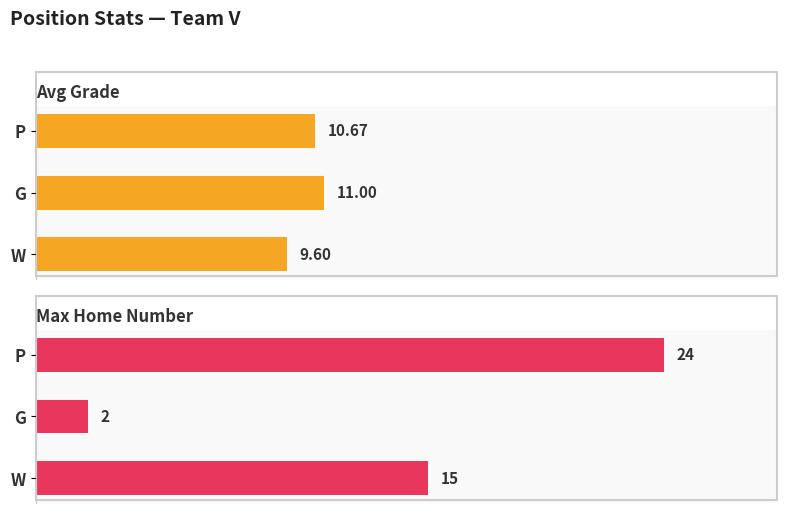

How many bars are there in total?

6